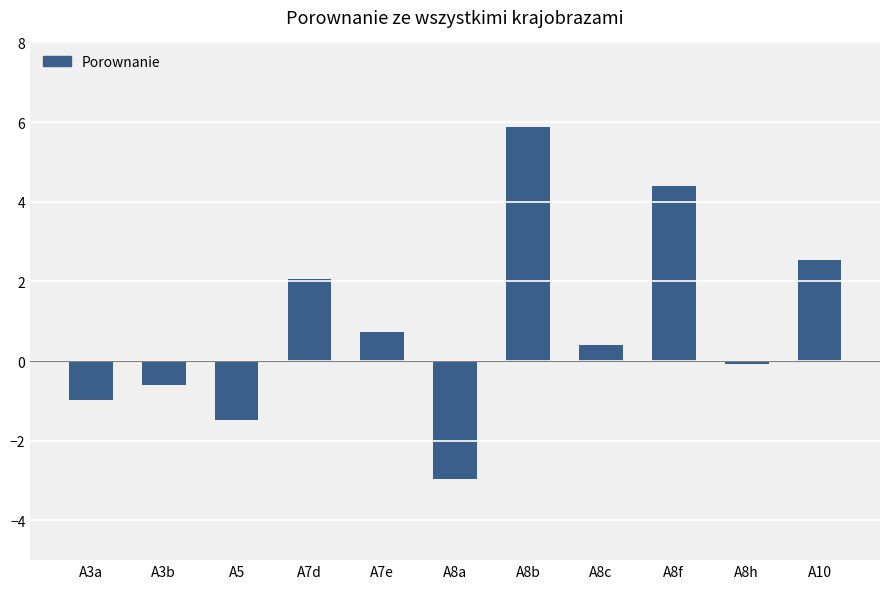

What value does the data have at A8b?

5.9